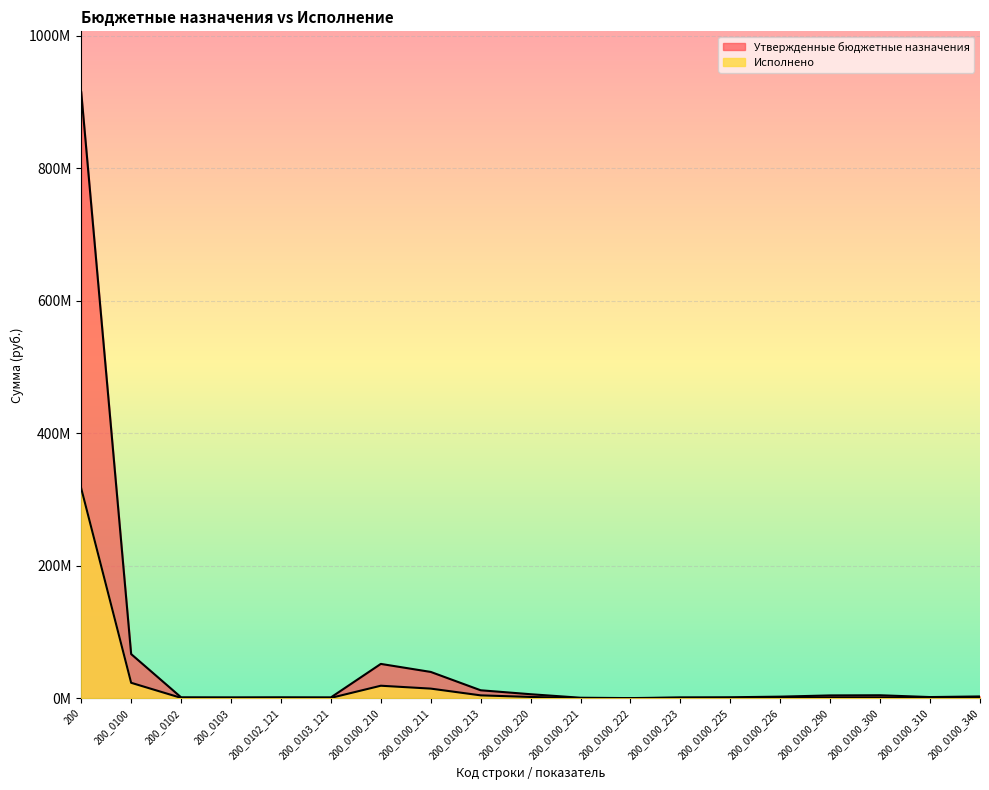

At how many categories does at least one series exceed 207387931?

1